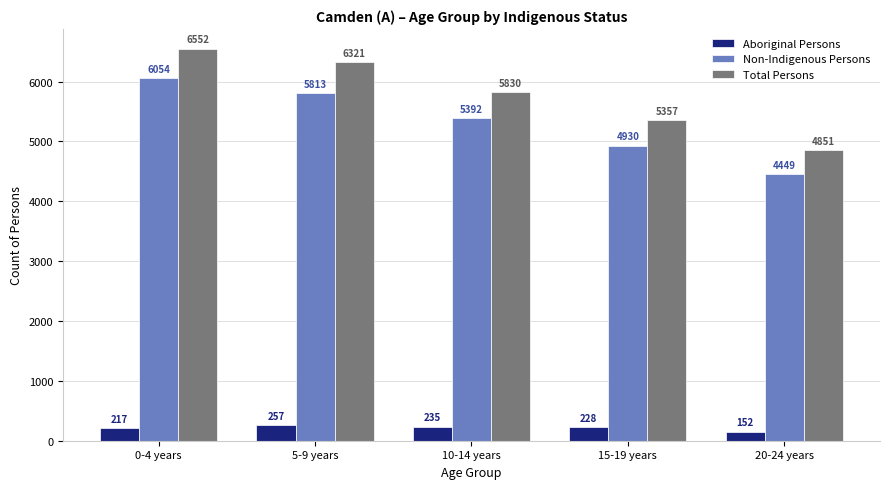

The value of Total Persons at 0-4 years is 4178. True or false?

False